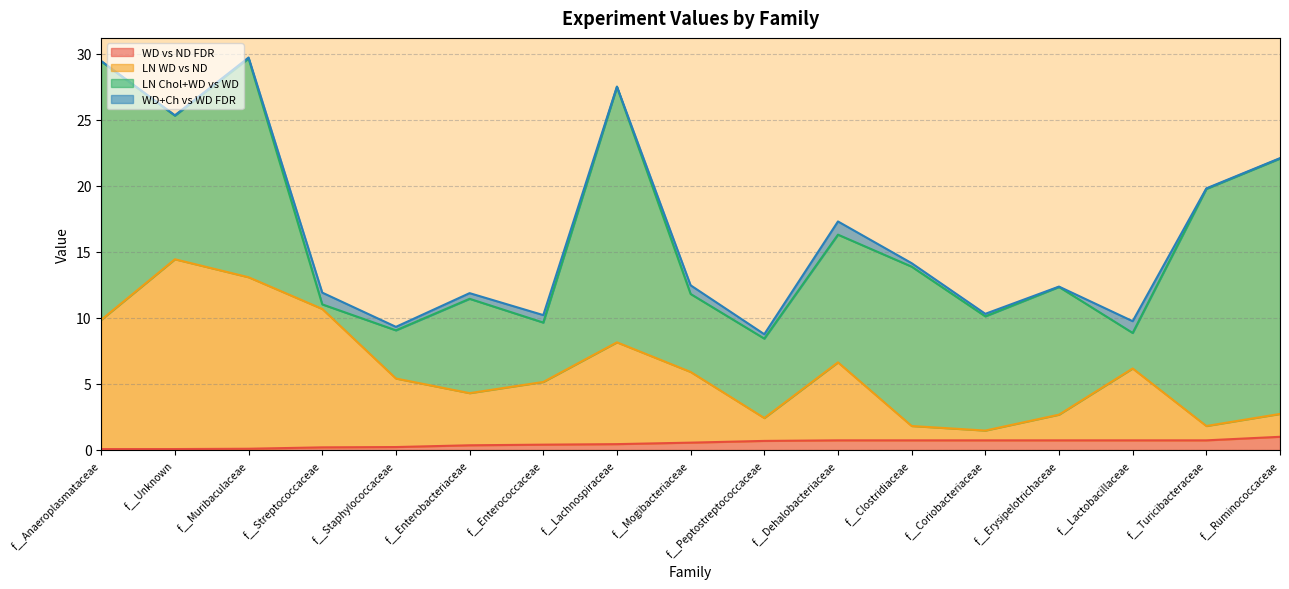

The LN WD vs ND series shows 9.9 at f__Anaeroplasmataceae. True or false?

True